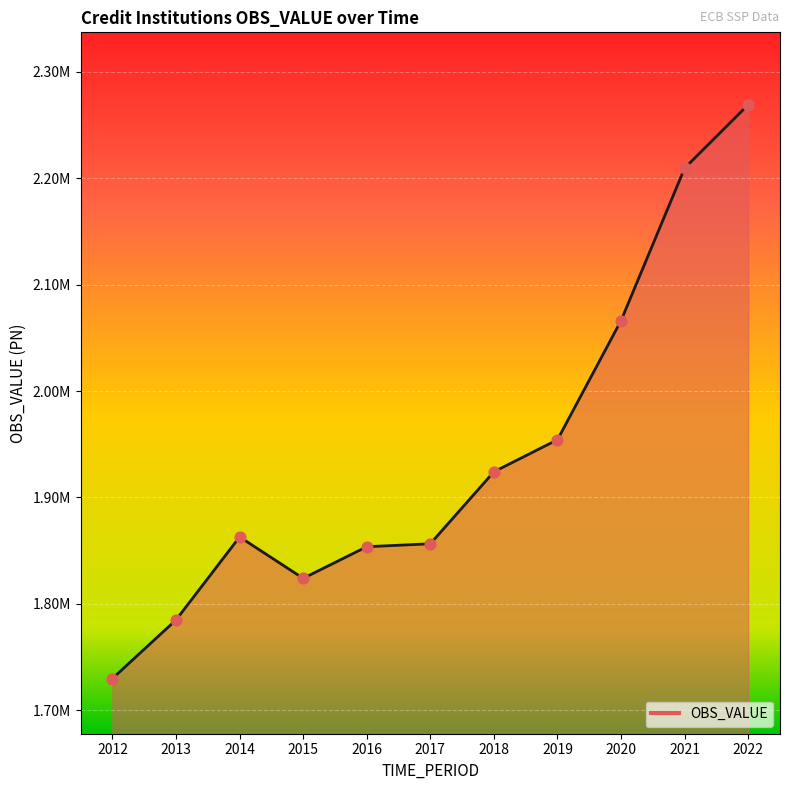

Which has a higher value, 2022 or 2019?

2022